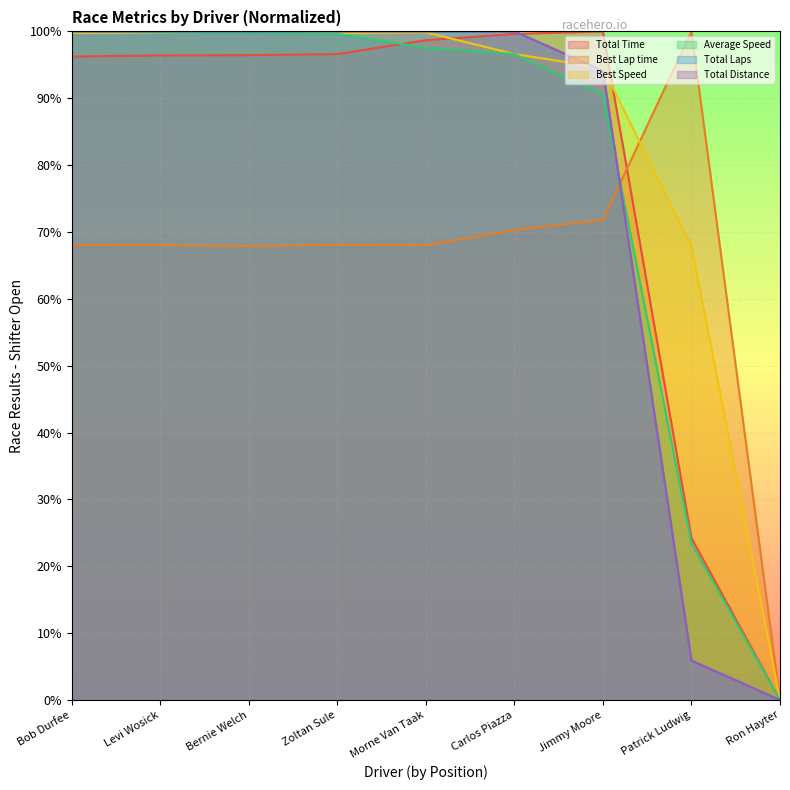

Reading right to left, extract all data points from this chart.

Total Time: Ron Hayter=0.0	Patrick Ludwig=24.2	Jimmy Moore=100.0	Carlos Piazza=99.6	Morne Van Taak=98.7	Zoltan Sule=96.6	Bernie Welch=96.4	Levi Wosick=96.4	Bob Durfee=96.2
Best Lap time: Ron Hayter=0.0	Patrick Ludwig=100.0	Jimmy Moore=71.8	Carlos Piazza=70.3	Morne Van Taak=68.0	Zoltan Sule=68.1	Bernie Welch=67.9	Levi Wosick=68.0	Bob Durfee=68.1
Best Speed: Ron Hayter=0.0	Patrick Ludwig=67.9	Jimmy Moore=94.5	Carlos Piazza=96.6	Morne Van Taak=99.9	Zoltan Sule=99.7	Bernie Welch=100.0	Levi Wosick=99.8	Bob Durfee=99.8
Average Speed: Ron Hayter=0.0	Patrick Ludwig=23.4	Jimmy Moore=90.6	Carlos Piazza=96.6	Morne Van Taak=97.5	Zoltan Sule=99.6	Bernie Welch=99.8	Levi Wosick=99.8	Bob Durfee=100.0
Total Laps: Ron Hayter=0.0	Patrick Ludwig=5.9	Jimmy Moore=94.1	Carlos Piazza=100.0	Morne Van Taak=100.0	Zoltan Sule=100.0	Bernie Welch=100.0	Levi Wosick=100.0	Bob Durfee=100.0
Total Distance: Ron Hayter=0.0	Patrick Ludwig=5.9	Jimmy Moore=94.1	Carlos Piazza=100.0	Morne Van Taak=100.0	Zoltan Sule=100.0	Bernie Welch=100.0	Levi Wosick=100.0	Bob Durfee=100.0